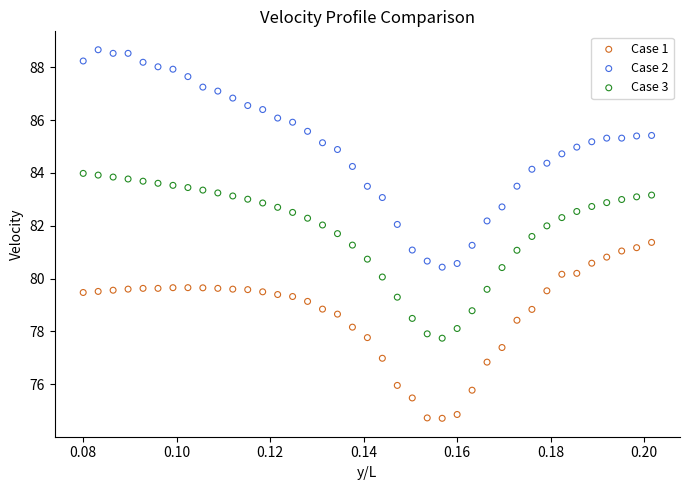

Across all data points, what is the range of Y values (max minus min)?

14.0